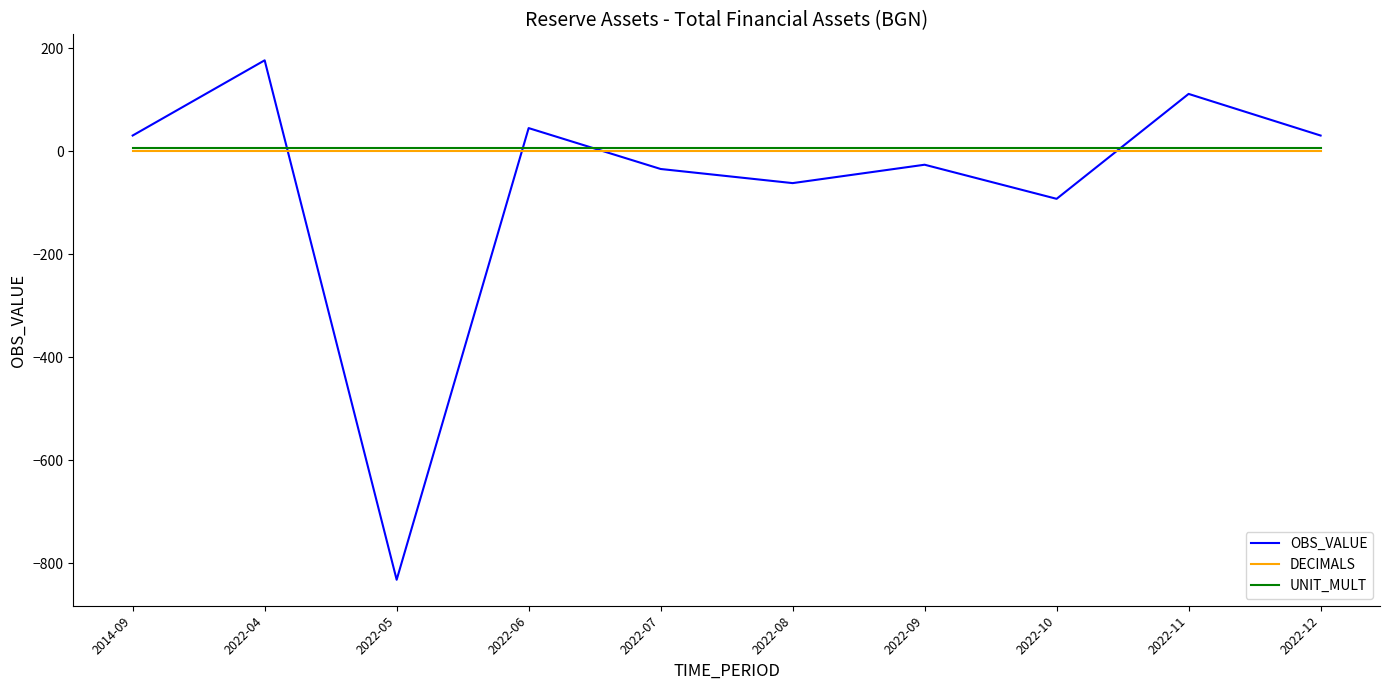

Which series has the widest spread of values?

OBS_VALUE